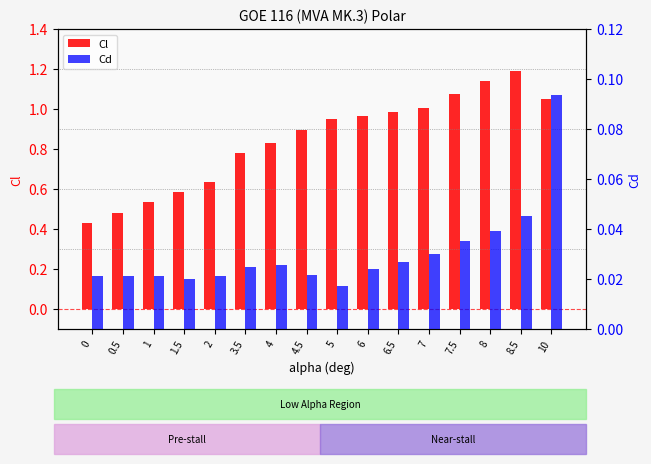

Is the value of Cl at 0 greater than the value of Cd at 4.5?

Yes